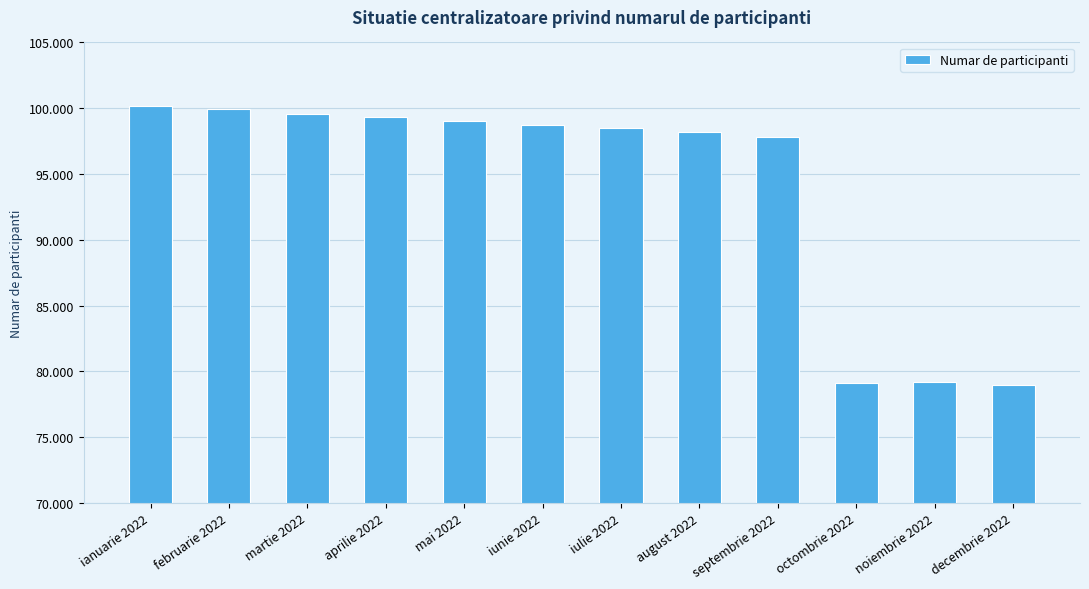

Approximately how many times larger is the value at mai 2022 compared to iunie 2022?

1.0